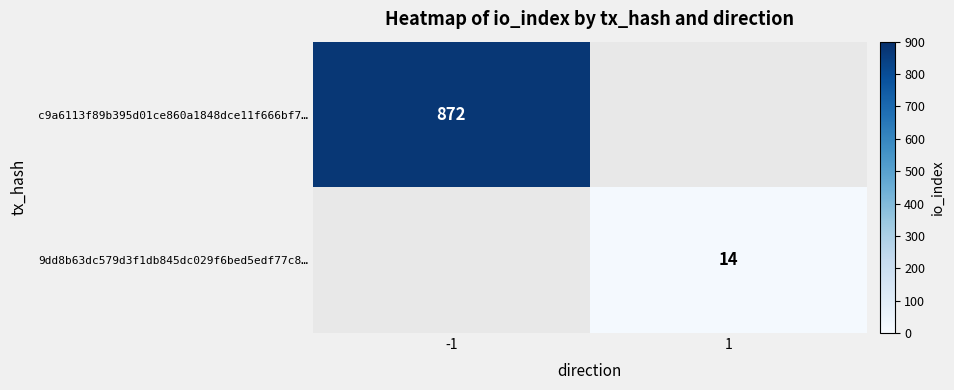

True or false: 9dd8b63dc579d3f1db845dc029f6bed5edf77c8… has a value of 19.6 at 1.

False